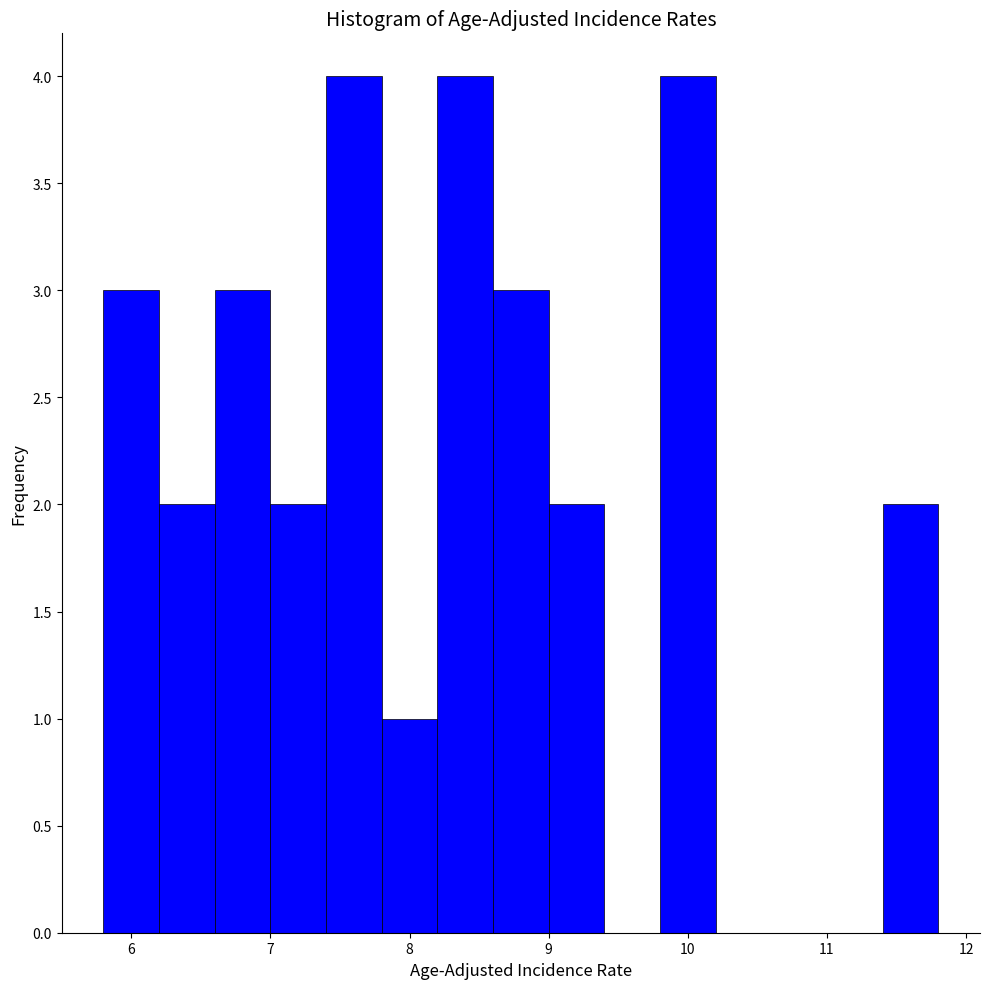

Reading left to right, transcribe this chart: for each bar, give the range it covers on the x-axis and its height. The values are not printed on the chart, so give them approximately, as read against the axis.

5.8 to 6.2: 3
6.2 to 6.6: 2
6.6 to 7.0: 3
7.0 to 7.4: 2
7.4 to 7.8: 4
7.8 to 8.2: 1
8.2 to 8.6: 4
8.6 to 9.0: 3
9.0 to 9.4: 2
9.4 to 9.8: 0
9.8 to 10.2: 4
10.2 to 10.6: 0
10.6 to 11.0: 0
11.0 to 11.4: 0
11.4 to 11.8: 2